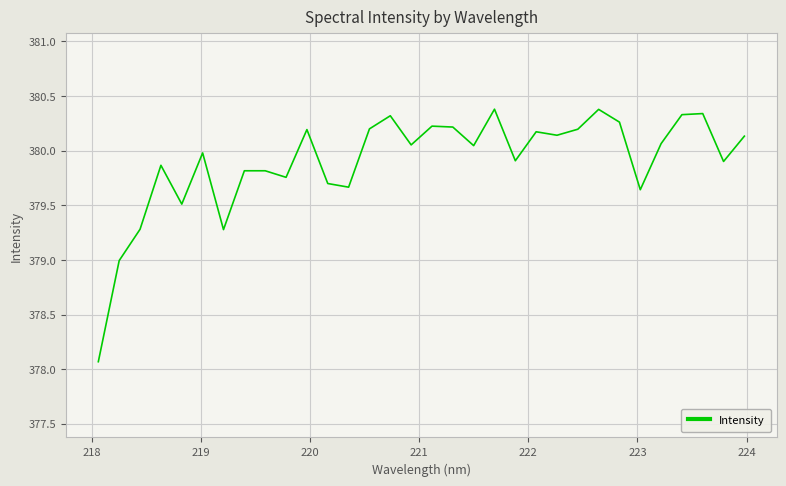

What is the difference between the maximum and minimum values?

2.3